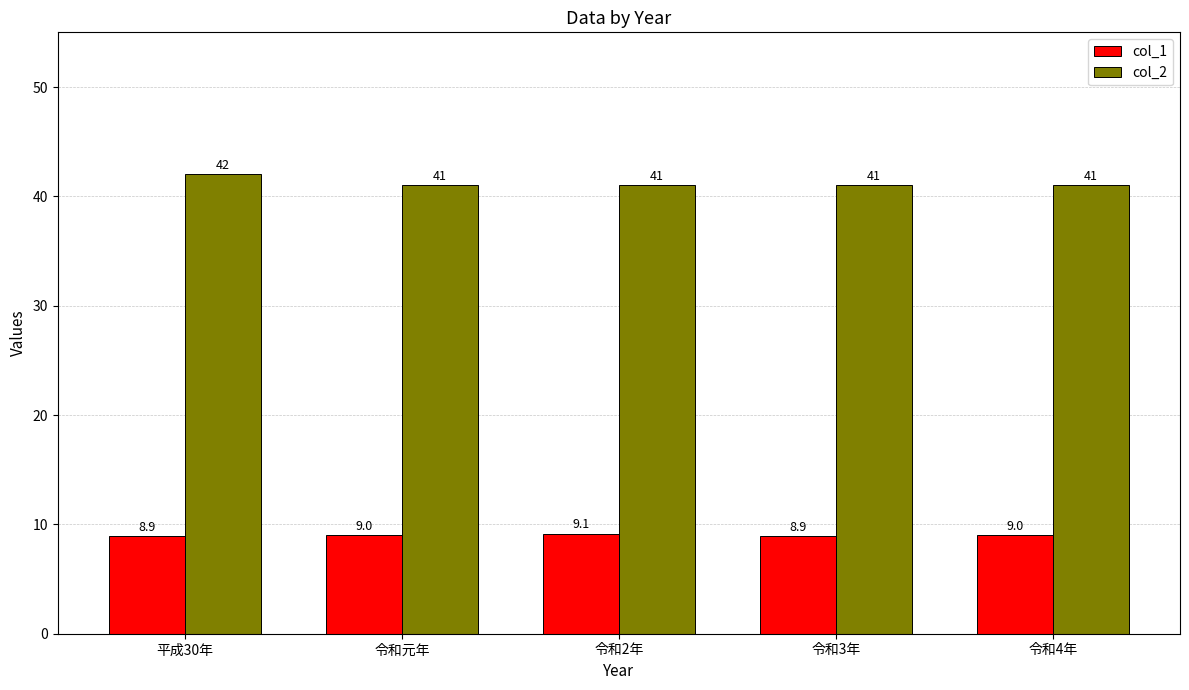

List the series in order of their overall mean, highest first.

col_2, col_1